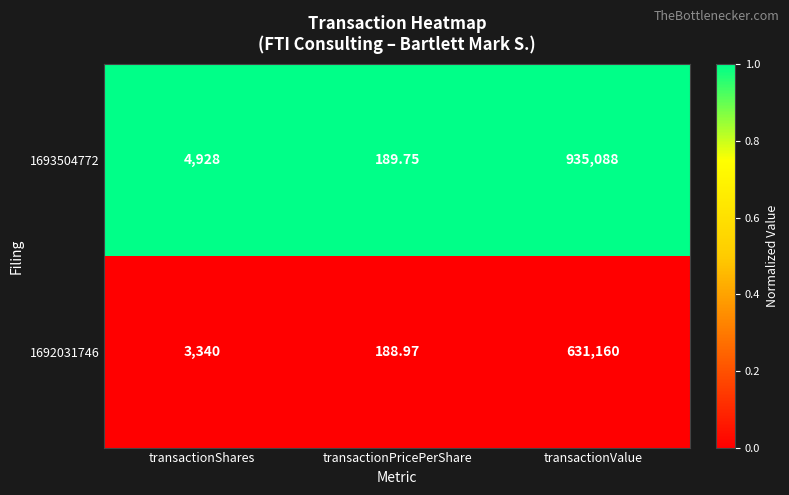

Is the value of 1692031746 at transactionValue greater than the value of 1693504772 at transactionShares?

Yes